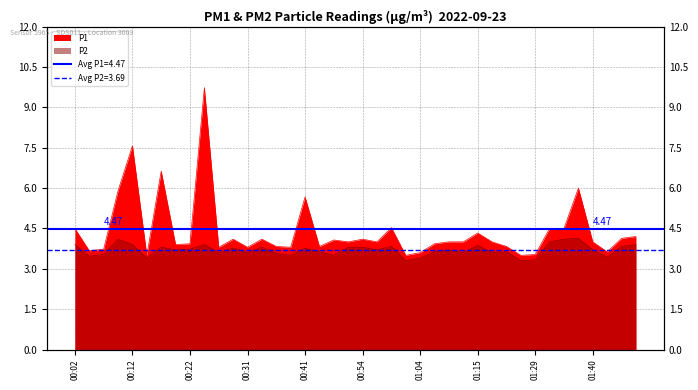

What is the difference between the maximum and minimum values in the P2 series?

0.8